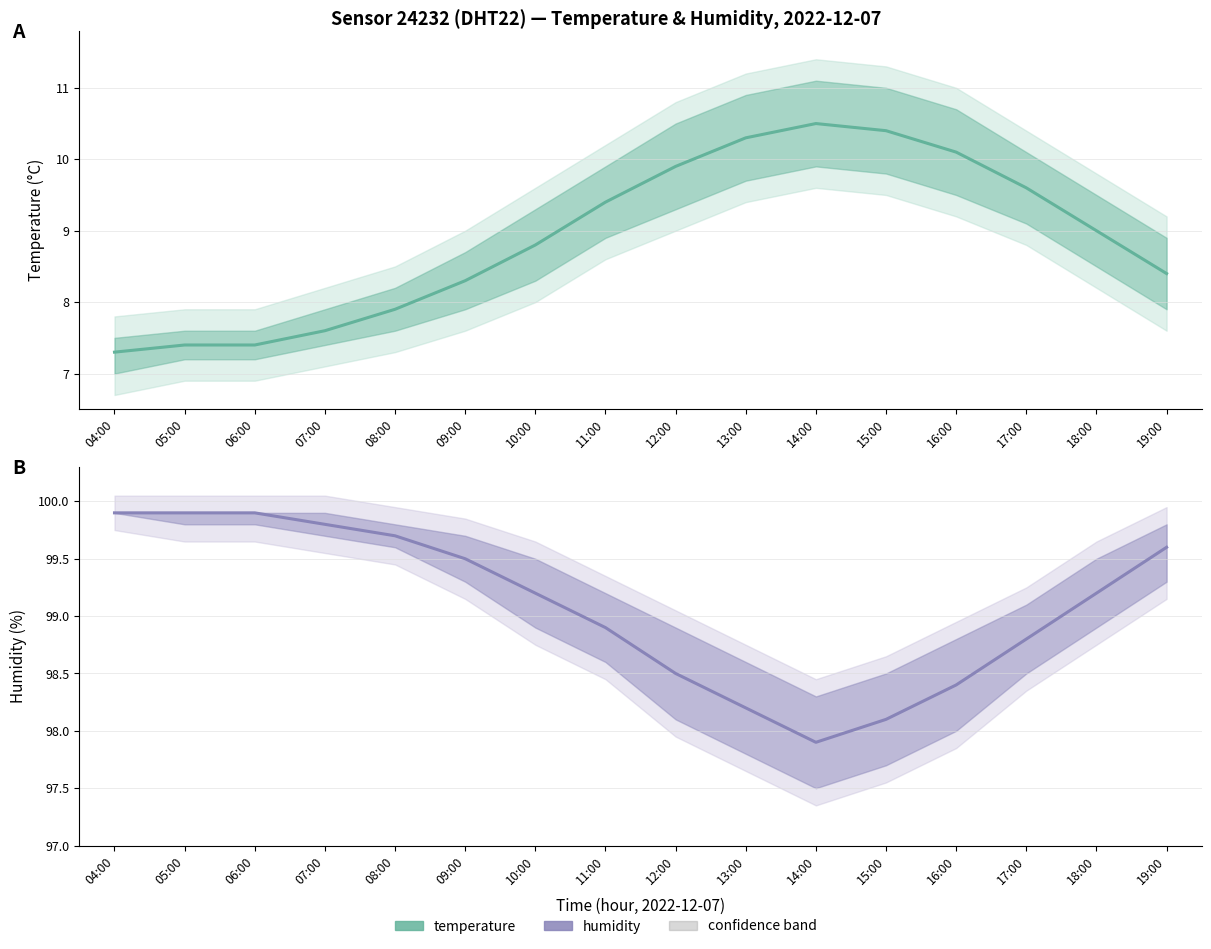

Which has a higher value, 12:00 or 13:00?

13:00